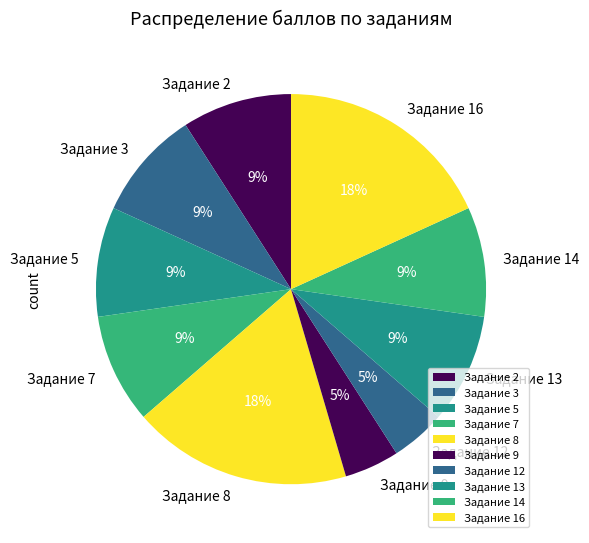

Between Задание 5 and Задание 9, which is larger?

Задание 5